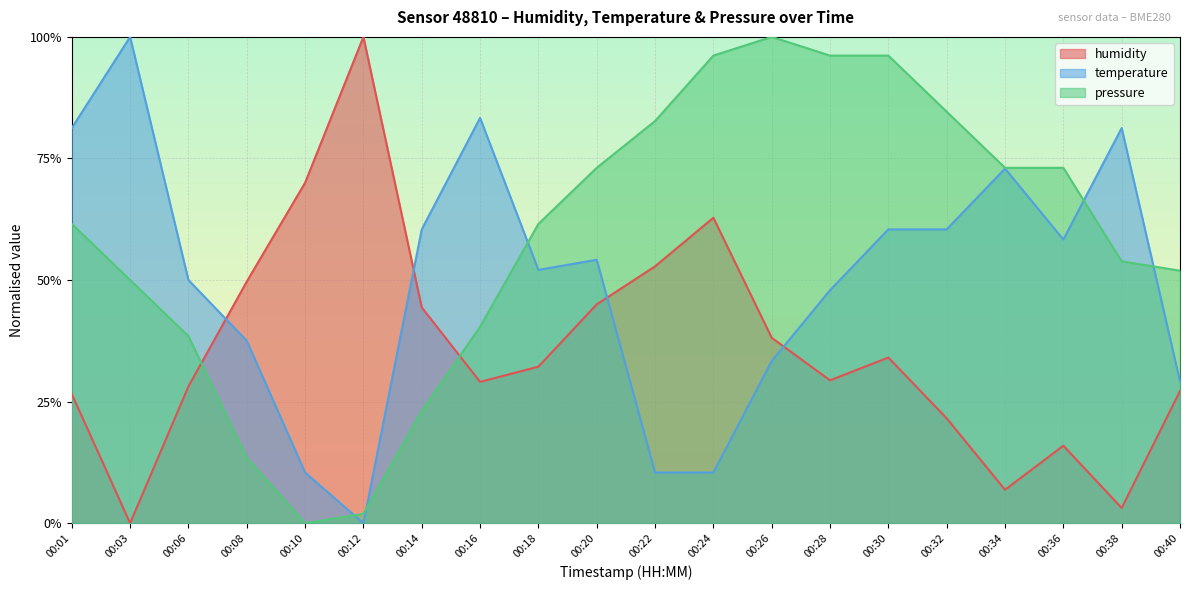

Which series has the widest spread of values?

humidity